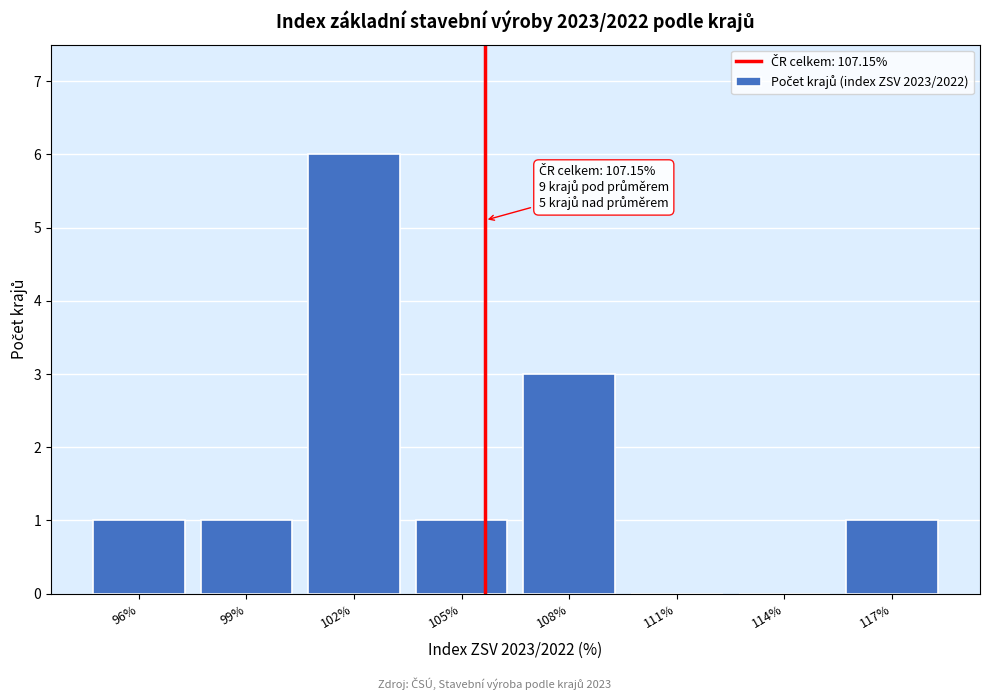

Reading right to left, list all the values displayed in this chart.

117%=1	114%=0	111%=0	108%=3	105%=1	102%=6	99%=1	96%=1